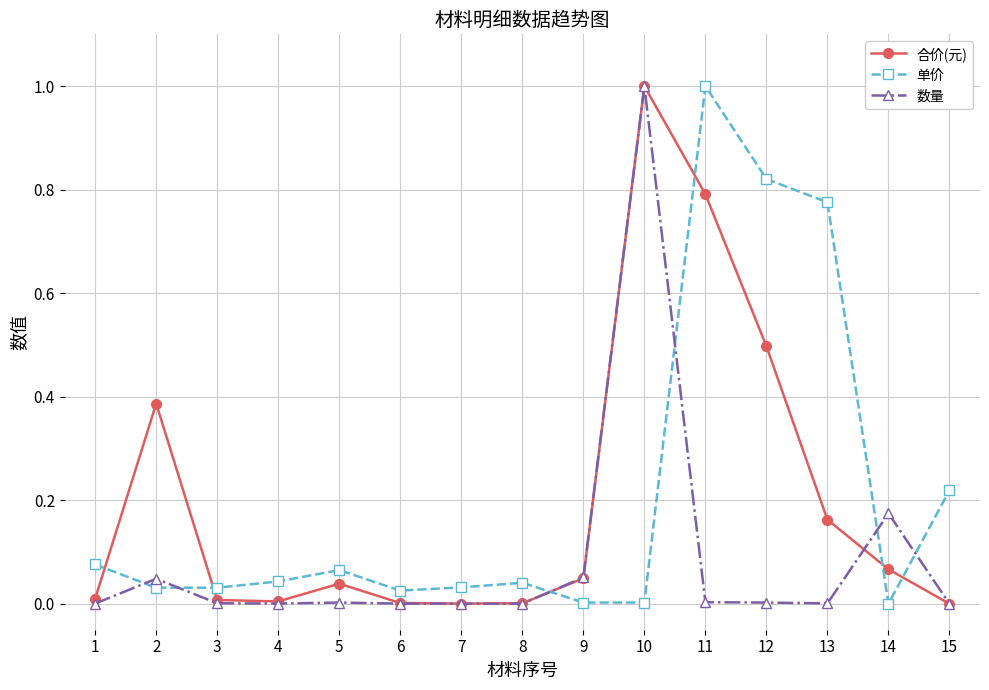

How many interior local peaks does the 单价 series have?

3